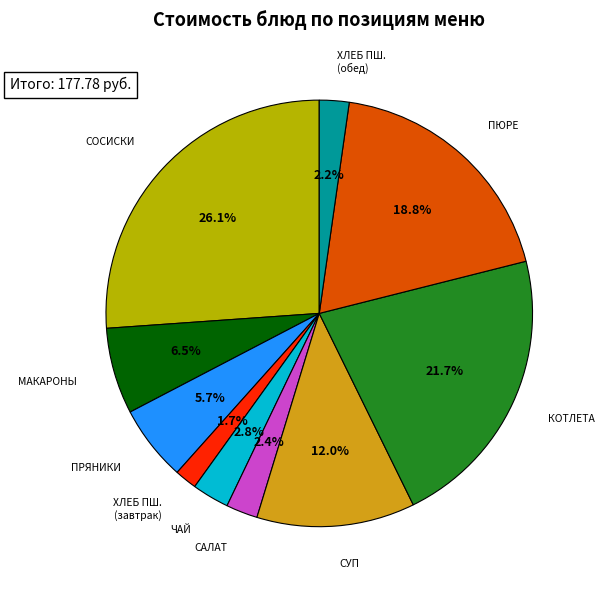

Does any single category account for the majority?

No